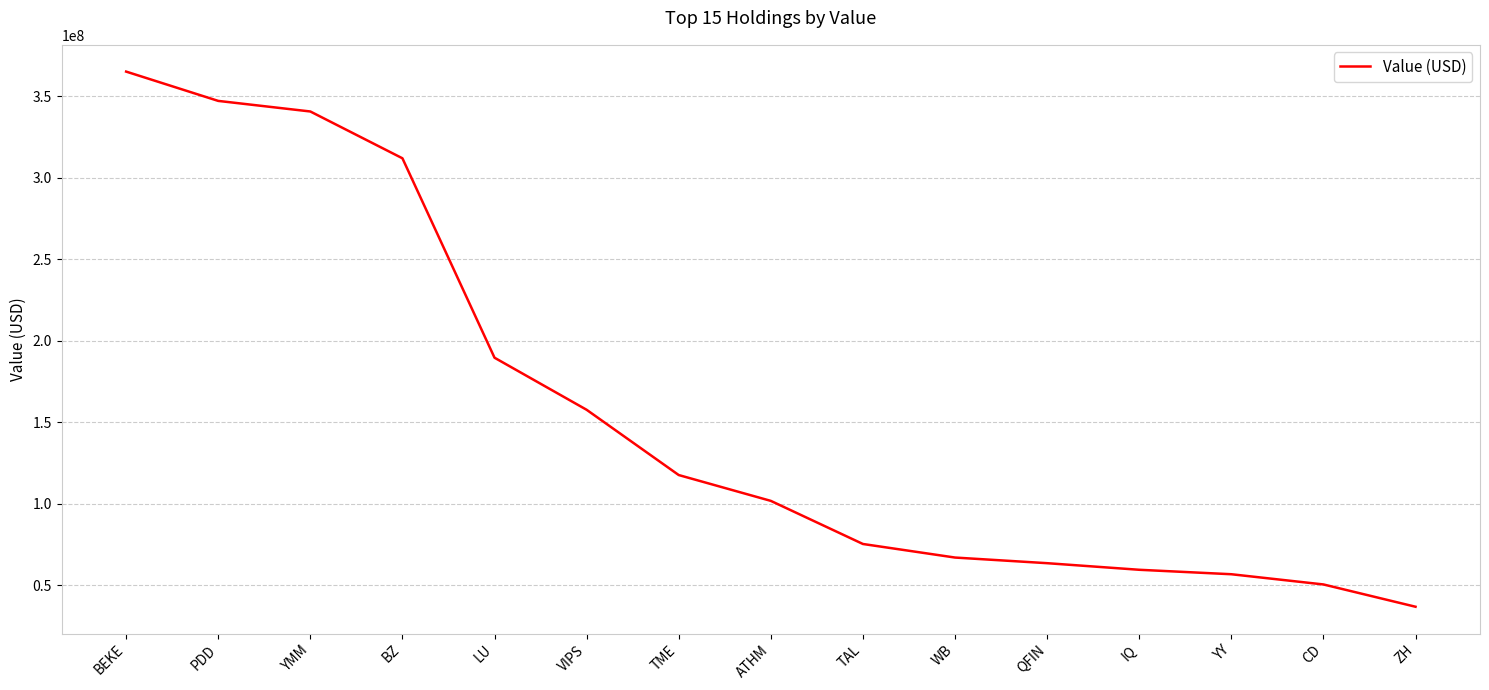

Reading right to left, list all the values displayed in this chart.

36902000	50584000	56846000	59580000	63625000	67081000	75401000	101843000	117686000	157719000	189653000	311984000	340689000	347181000	365158000